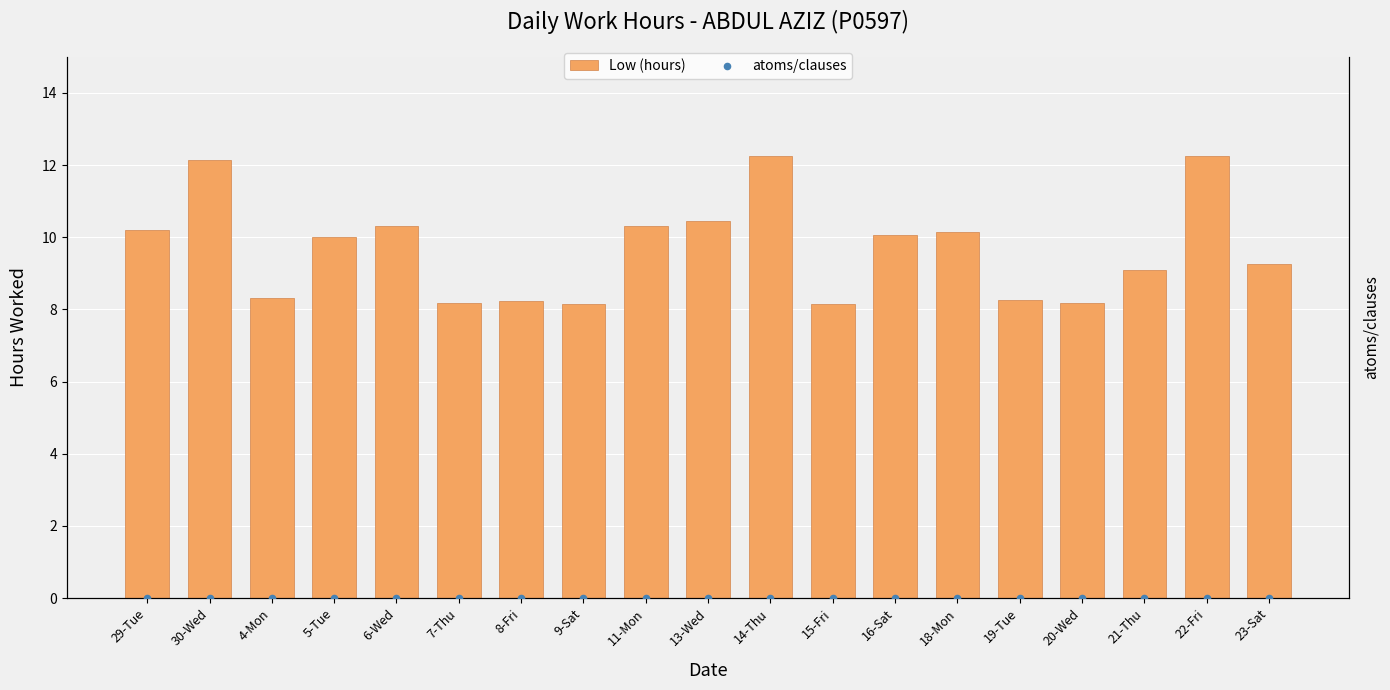

Which series contains the highest Y value?

Low (hours)